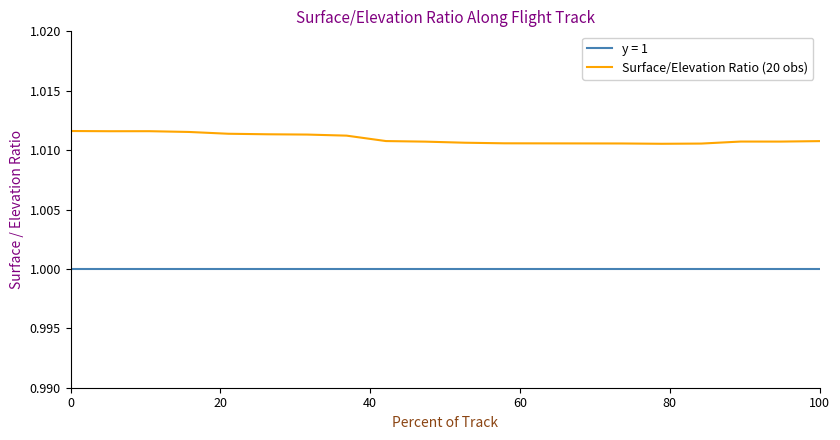

The chart shows a value of 0.6 at 15. True or false?

False